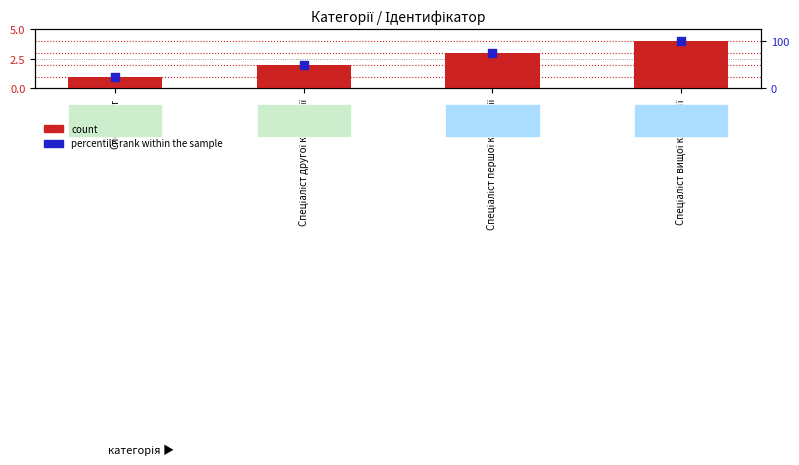

Is the value of count at Спеціаліст вищої категорії greater than the value of percentile rank within the sample at Спеціаліст?

No